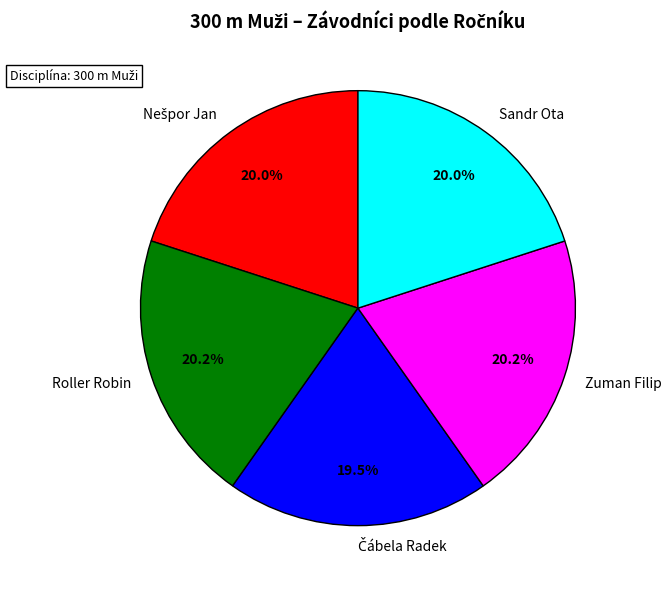

What portion of the pie excludes Sandr Ota?

80.0%